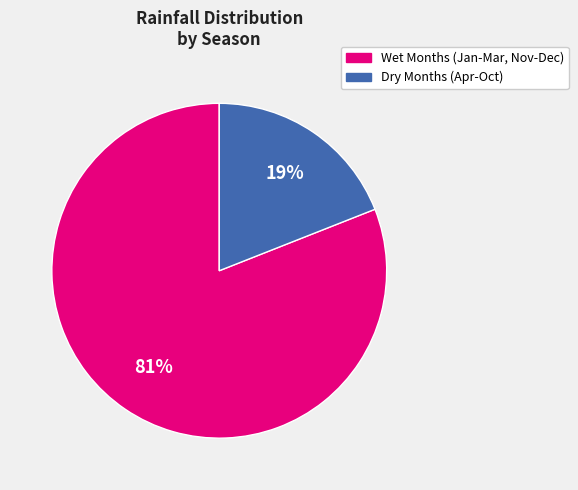

The Wet Months (Jan-Mar, Nov-Dec) slice represents 81% of the pie. True or false?

True